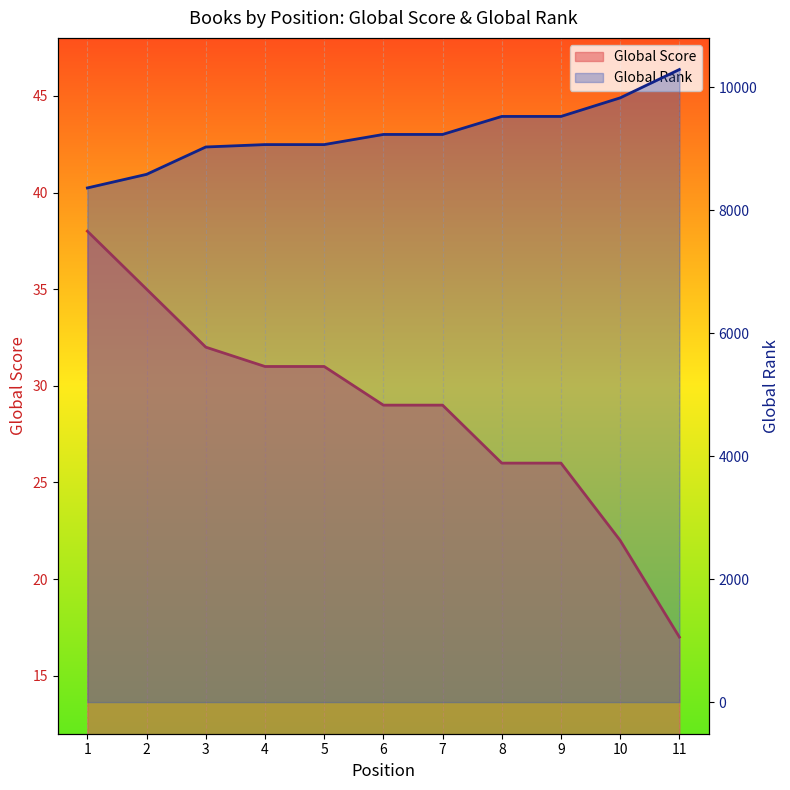

What is the total value across all series at 4?

9099